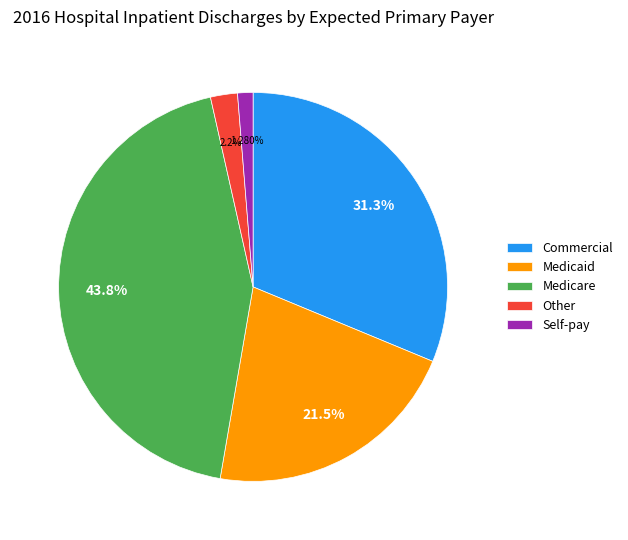

How many slices are in this pie chart?

5